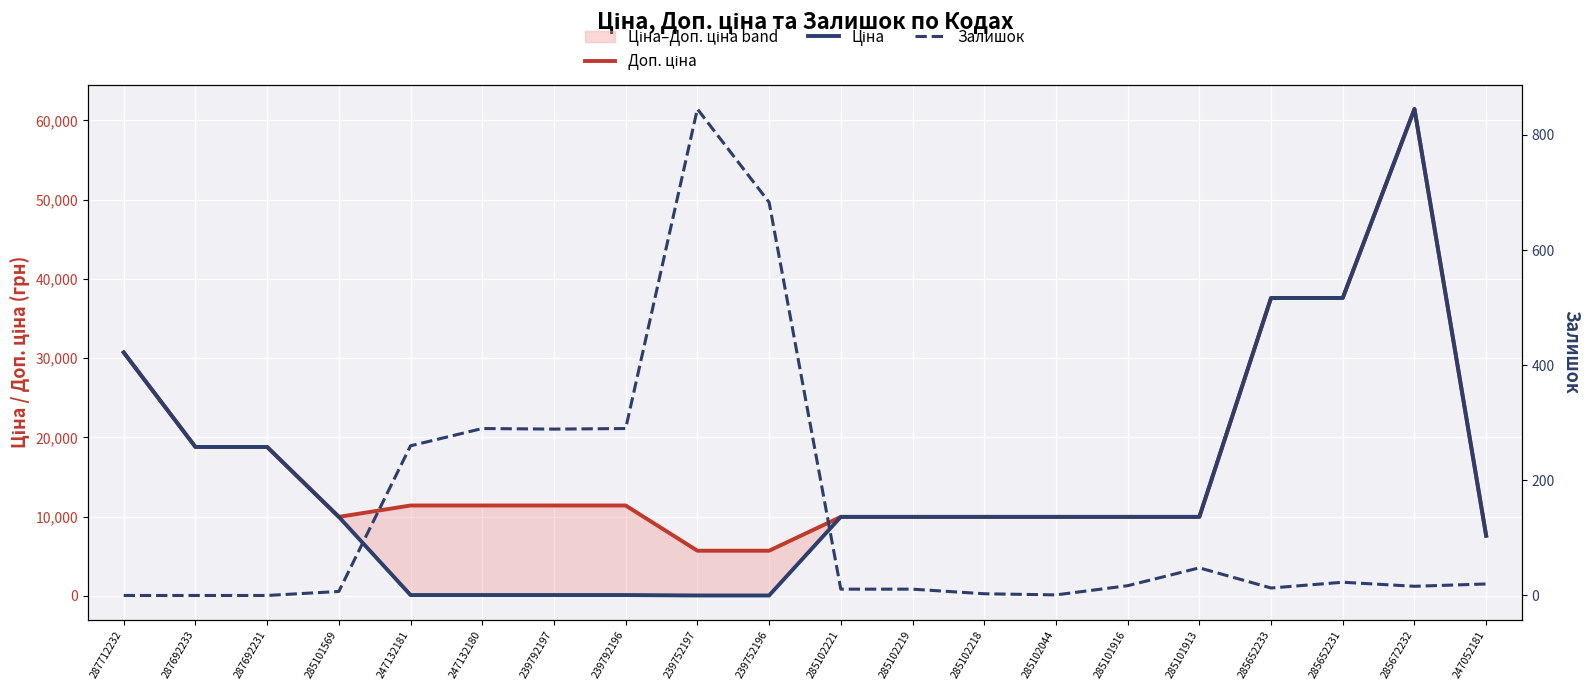

What is the total value across all series at 287692233?

37593.6